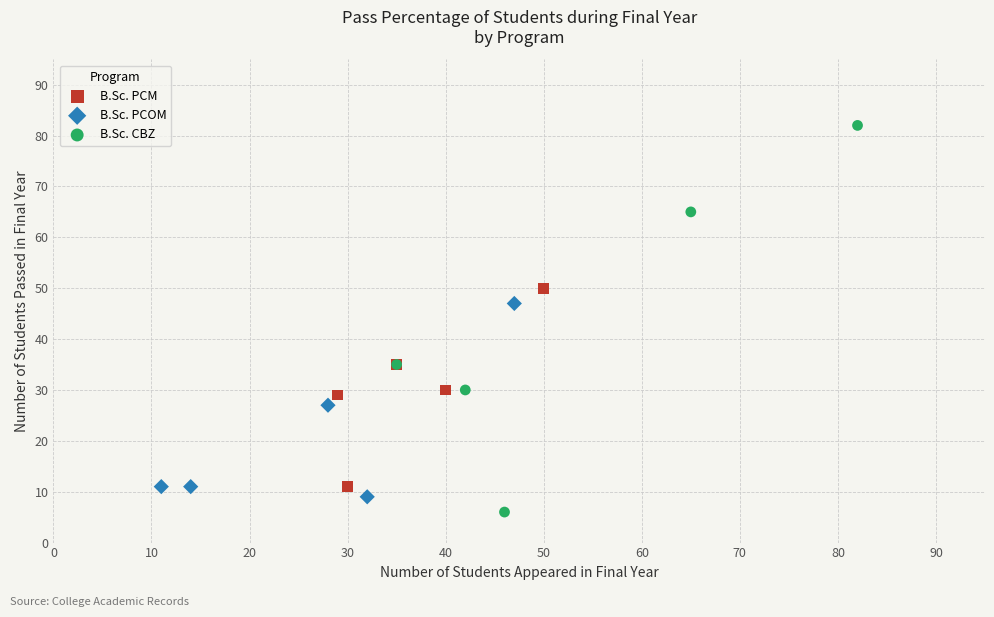

Which series contains the highest Y value?

B.Sc. CBZ